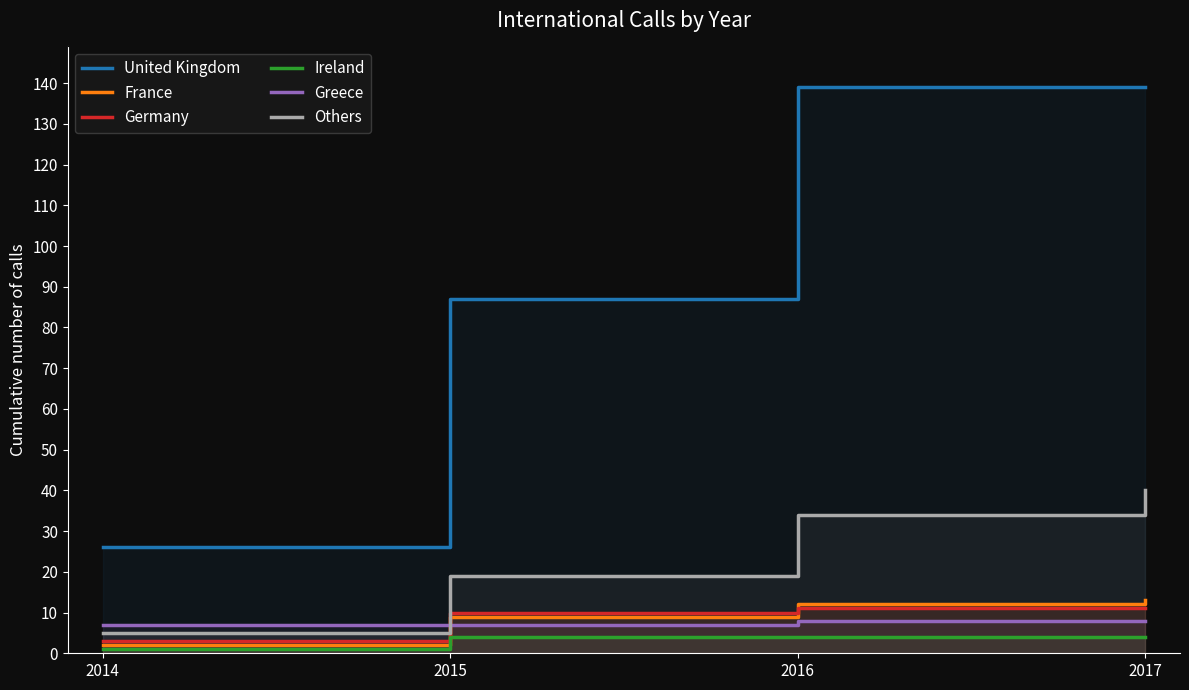

Reading left to right, extract all data points from this chart.

United Kingdom: 2014=26	2015=87	2016=139	2017=139
France: 2014=2	2015=9	2016=12	2017=13
Germany: 2014=3	2015=10	2016=11	2017=11
Ireland: 2014=1	2015=4	2016=4	2017=4
Greece: 2014=7	2015=7	2016=8	2017=8
Others: 2014=5	2015=19	2016=34	2017=40